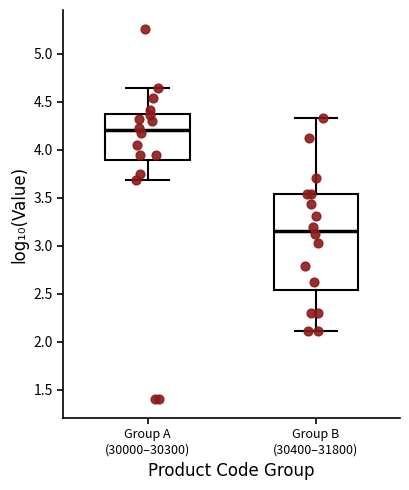

Where does the median line of the box for Group B (30400–31800) sit on the y-axis? The values are not printed on the chart, so give them approximately, as read against the axis.

3.15